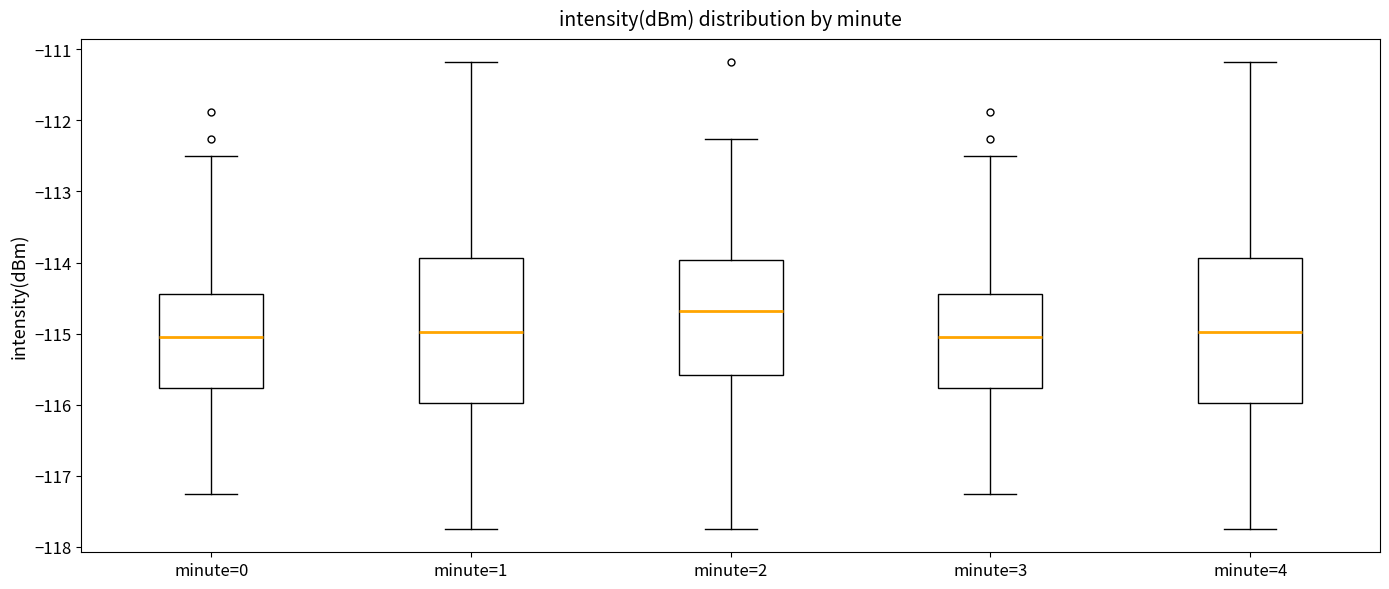

Where is the upper edge of the box for minute=2 on the y-axis? The values are not printed on the chart, so give them approximately, as read against the axis.

-114.0